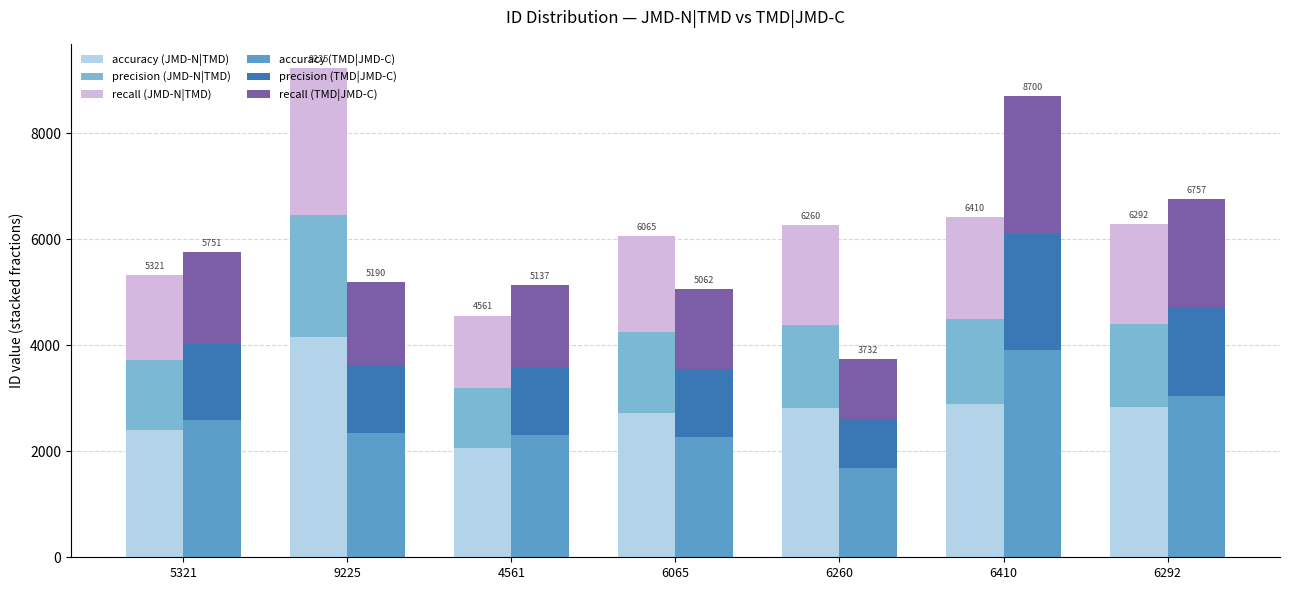

Reading right to left, extract all data points from this chart.

accuracy (JMD-N|TMD): 6292=2831.4	6410=2884.5	6260=2817.0	6065=2729.2	4561=2052.5	9225=4151.2	5321=2394.5
precision (JMD-N|TMD): 6292=1573.0	6410=1602.5	6260=1565.0	6065=1516.2	4561=1140.2	9225=2306.3	5321=1330.2
recall (JMD-N|TMD): 6292=1887.6	6410=1923.0	6260=1878.0	6065=1819.5	4561=1368.3	9225=2767.5	5321=1596.3
accuracy (TMD|JMD-C): 6292=3040.7	6410=3915.0	6260=1679.4	6065=2277.9	4561=2311.7	9225=2335.5	5321=2588.0
precision (TMD|JMD-C): 6292=1689.3	6410=2175.0	6260=933.0	6065=1265.5	4561=1284.2	9225=1297.5	5321=1437.8
recall (TMD|JMD-C): 6292=2027.1	6410=2610.0	6260=1119.6	6065=1518.6	4561=1541.1	9225=1557.0	5321=1725.3